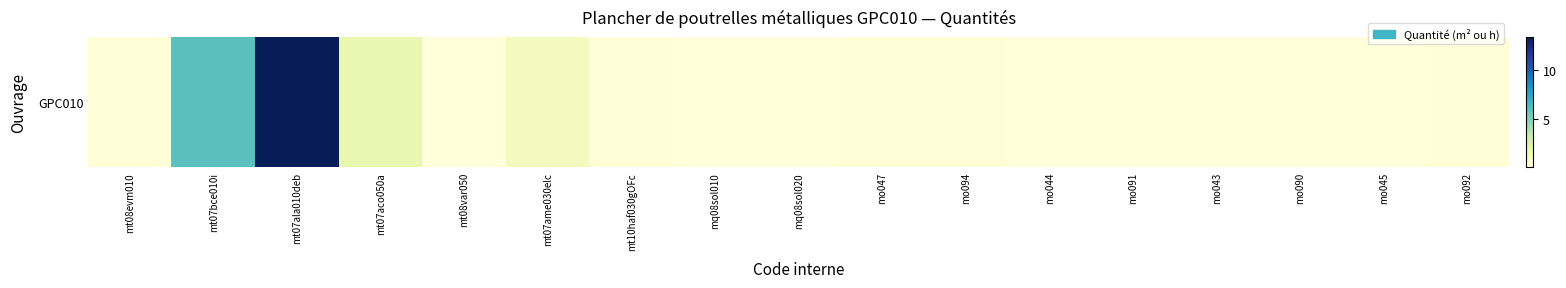

What is the average value?

1.4